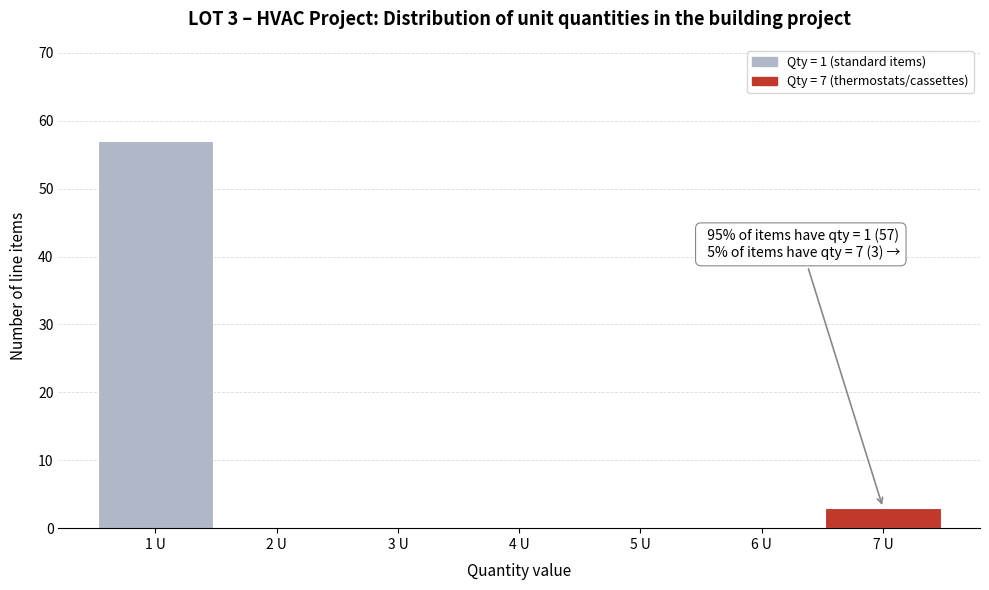

Over which range of the x-axis is the bar tallest?

0.5 to 1.5